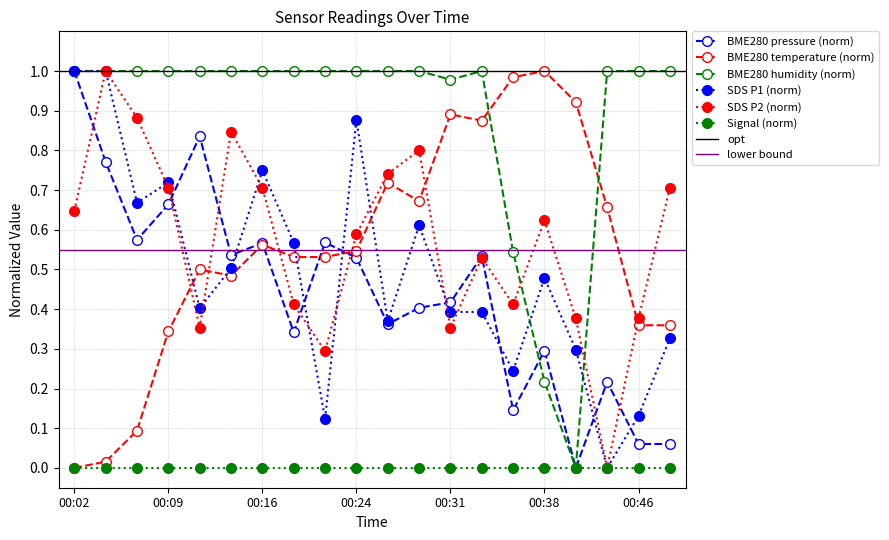

At which category does the chart reach its minimum across all series?

00:41